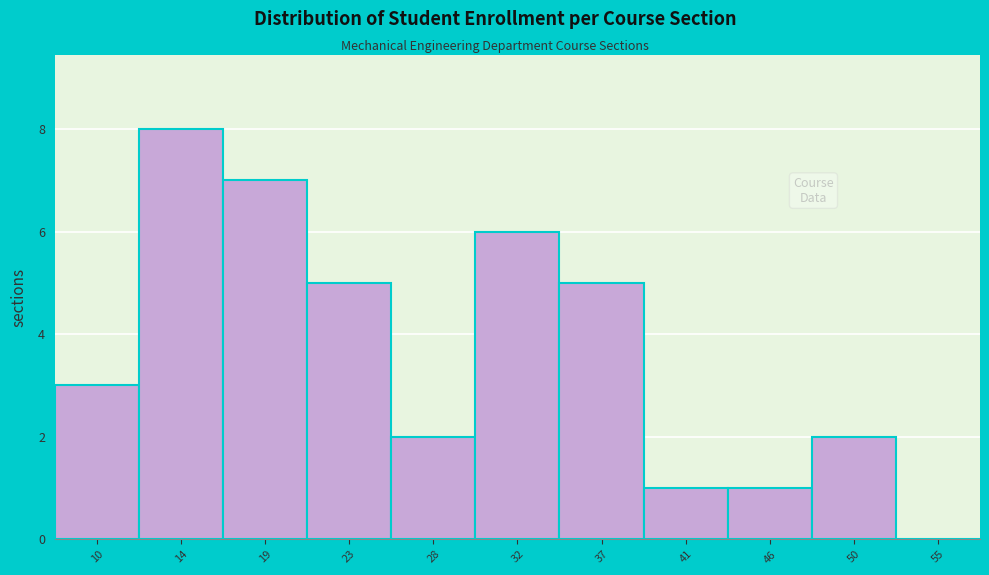

Reading left to right, extract all data points from this chart.

10=3	14=8	19=7	23=5	28=2	32=6	37=5	41=1	46=1	50=2	55=0